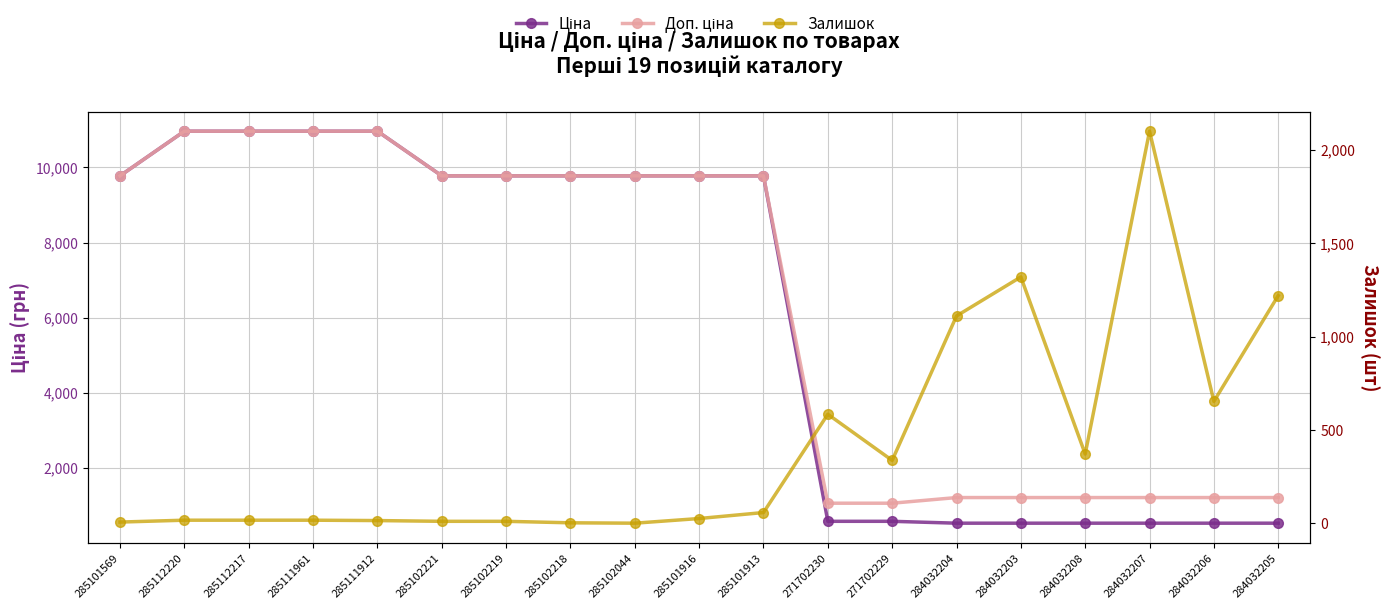

At how many categories does at least one series exceed 7092?

11